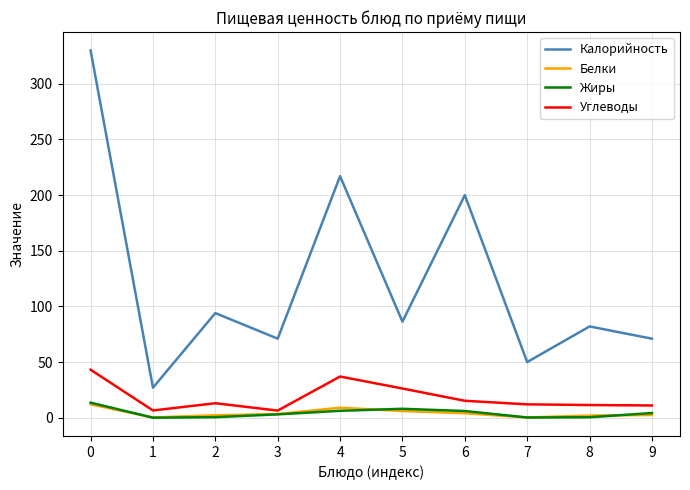

True or false: Калорийность has a value of 83.8 at 6.

False